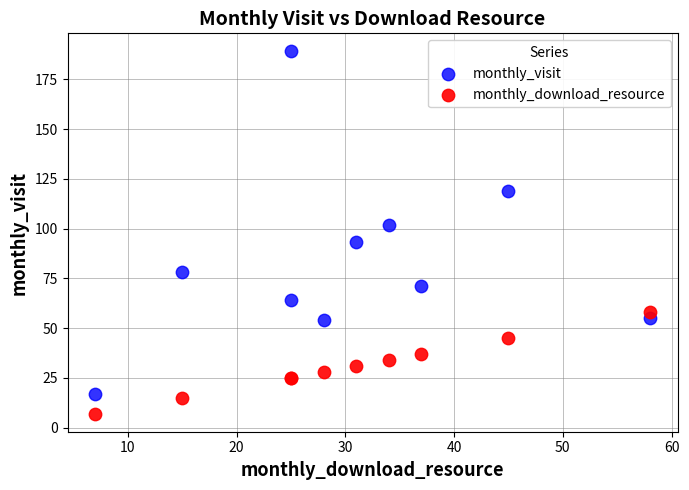

What is the X range (max minus min) for the scatter plot?

51